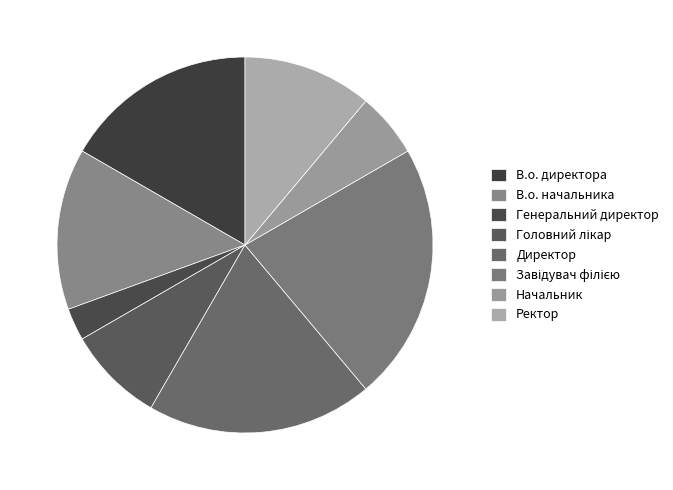

Do Генеральний директор and В.о. начальника together represent more than half of the pie?

No